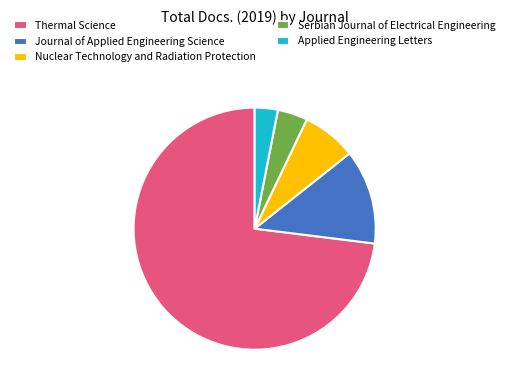

Combined, do Journal of Applied Engineering Science and Serbian Journal of Electrical Engineering account for over 50%?

No